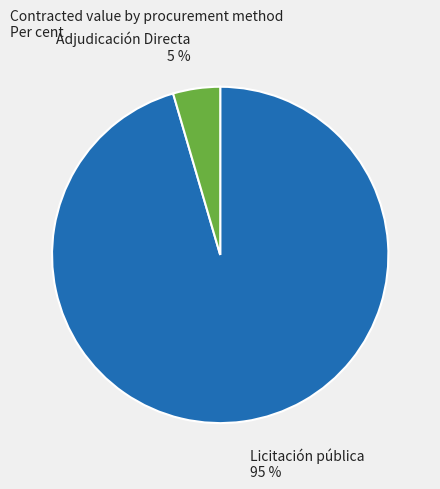

To the nearest percent, what is the average slice percentage?

50%